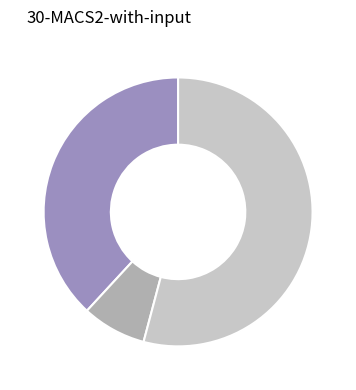

Does any single category account for the majority?

Yes